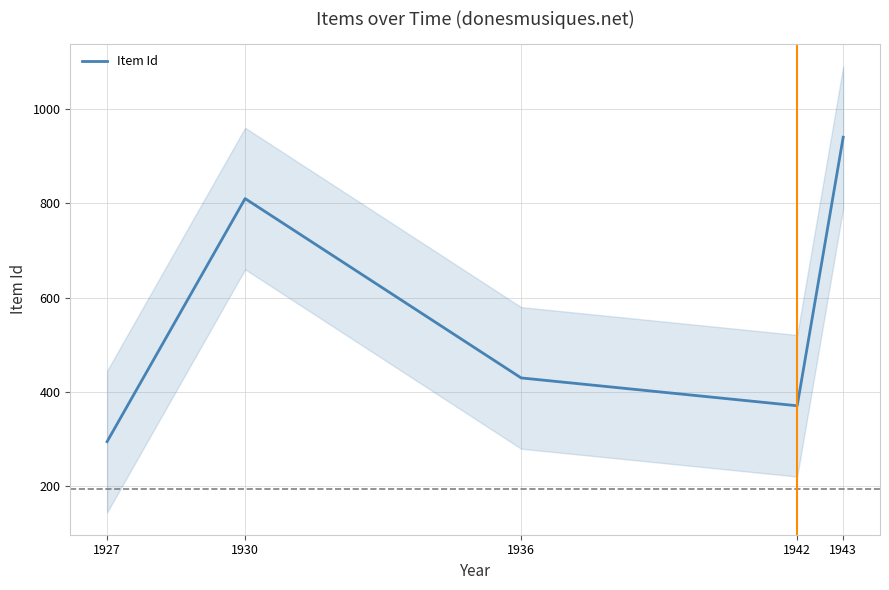

Does the chart display data point markers on the line(s)?

No